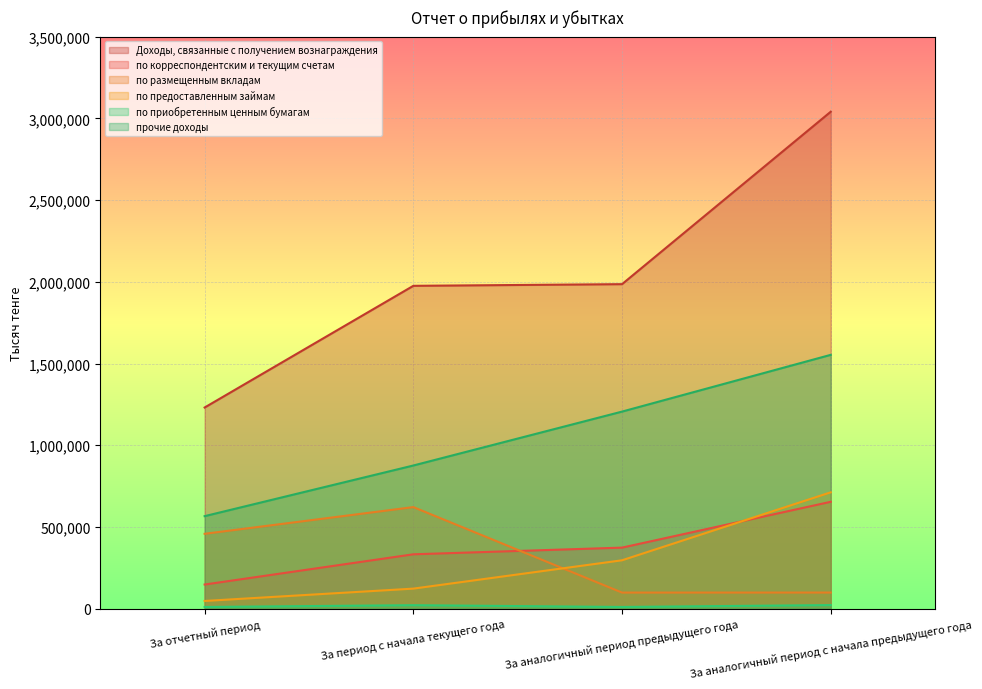

What is the total value across all series at За отчетный период?

2461803.6